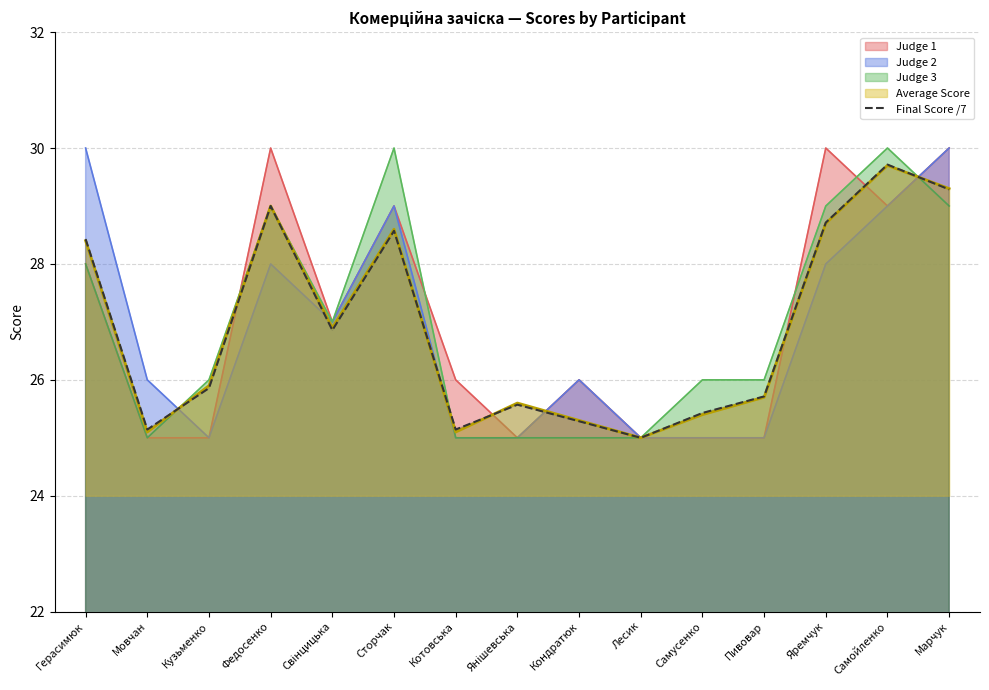

What is the sum of all values?

403.7